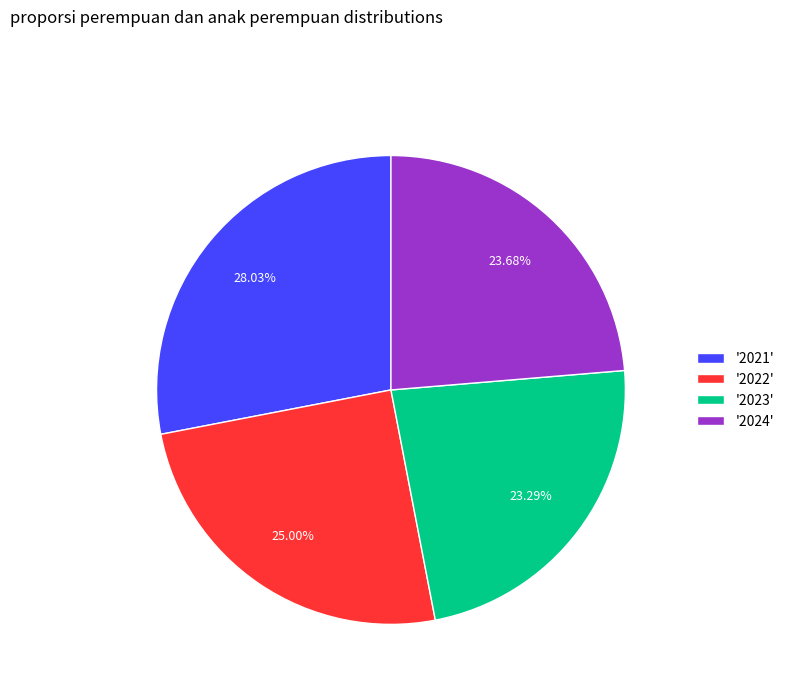

Is the sum of '2022' and '2021' greater than half?

Yes